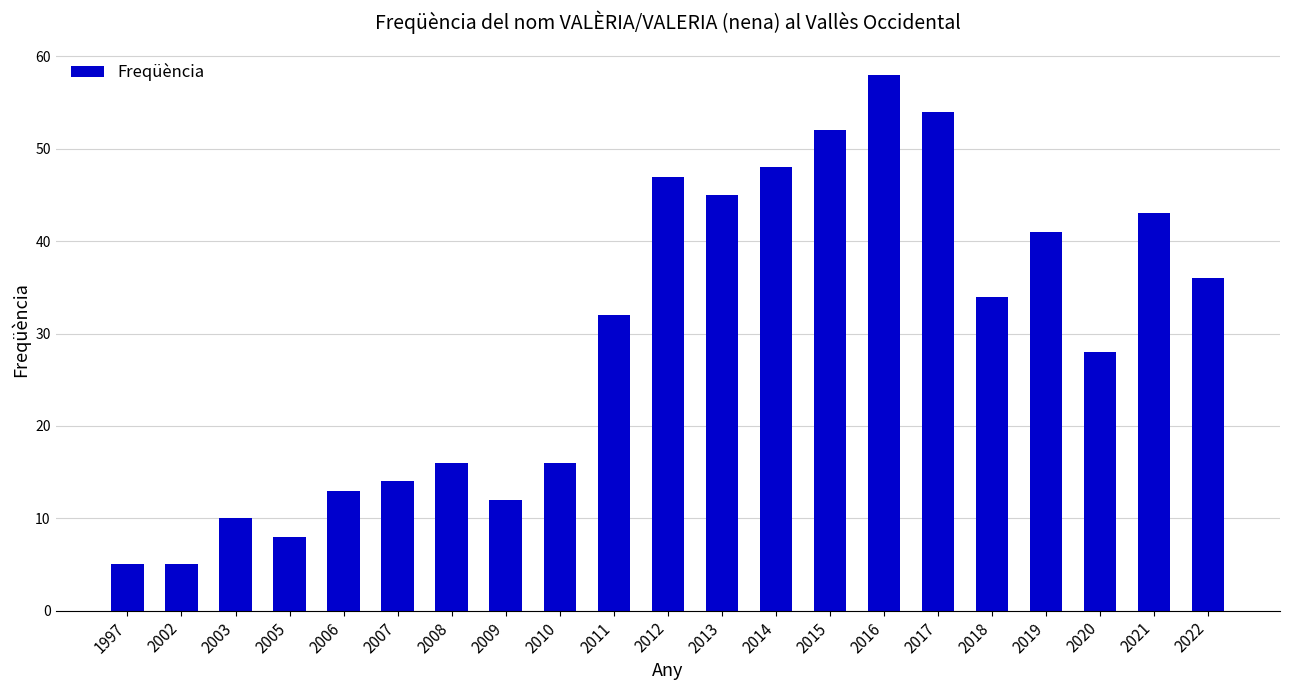

What is the value of the 11th bar from the left?

47